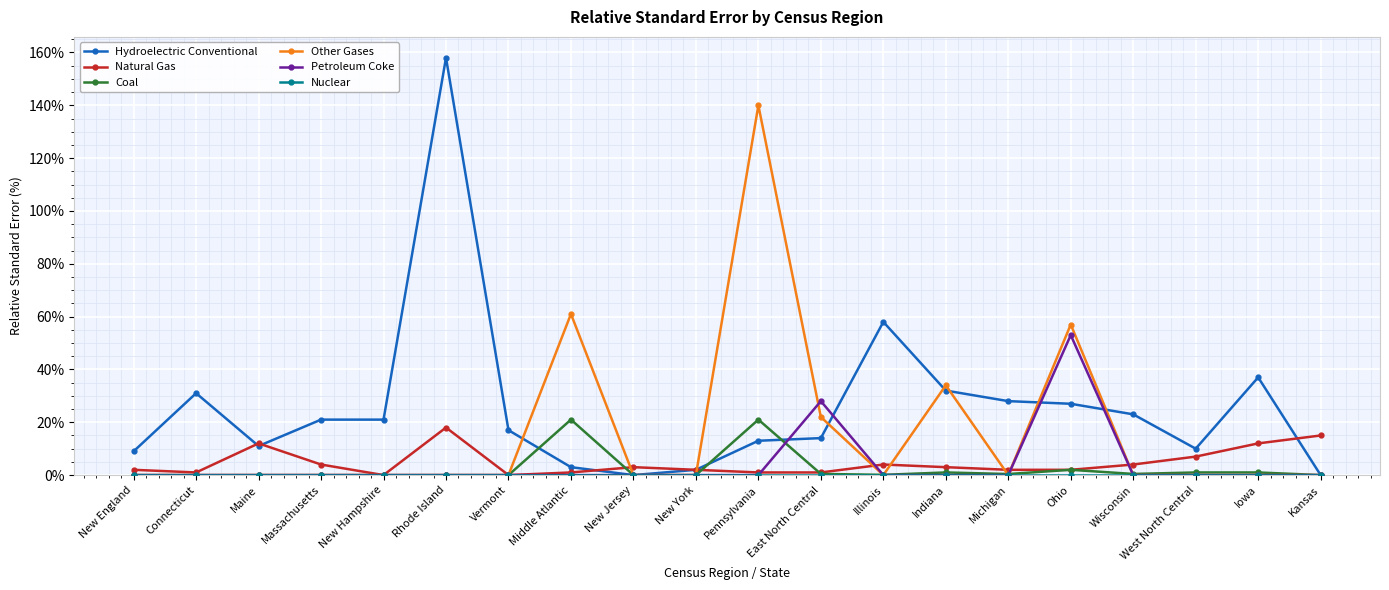

What is the maximum value for Petroleum Coke?

53.0